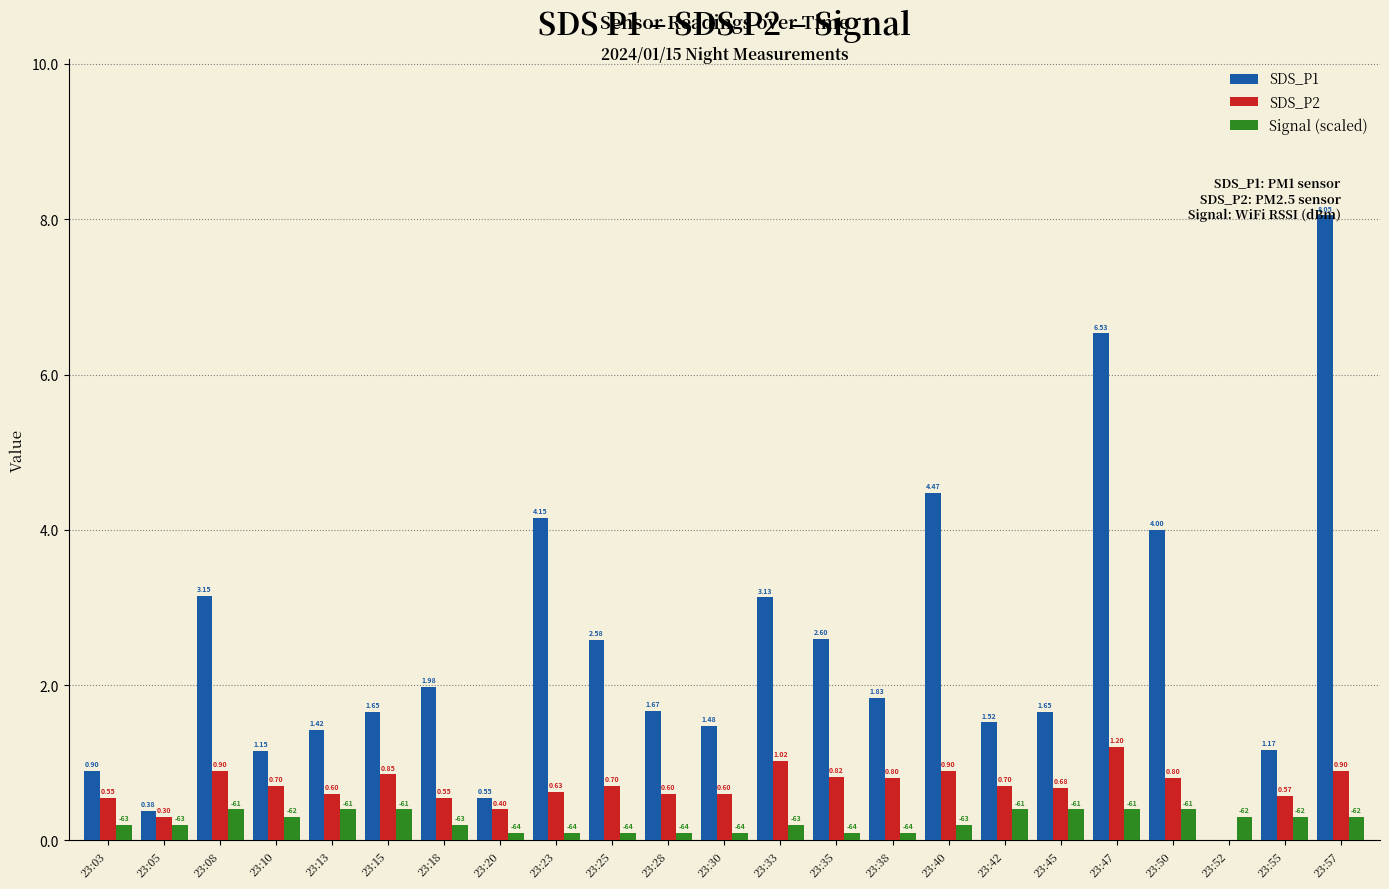

Between 23:13 and 23:28, which series saw the biggest shift?

Signal (scaled)